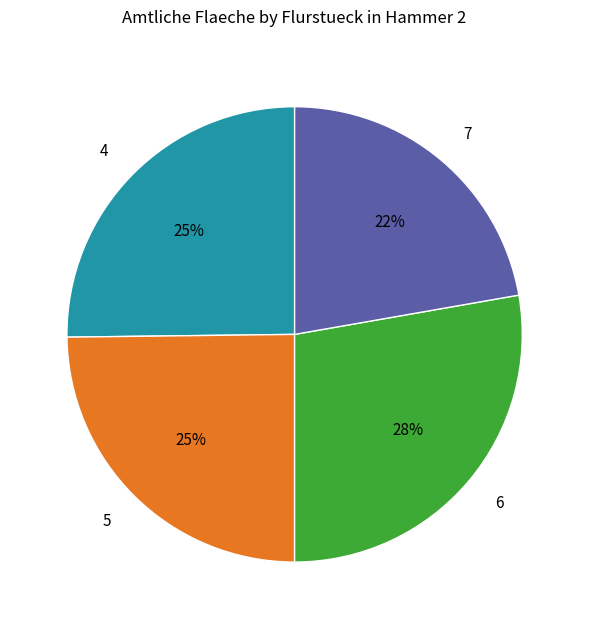

Is it true that 6 is 22% of the pie?

False